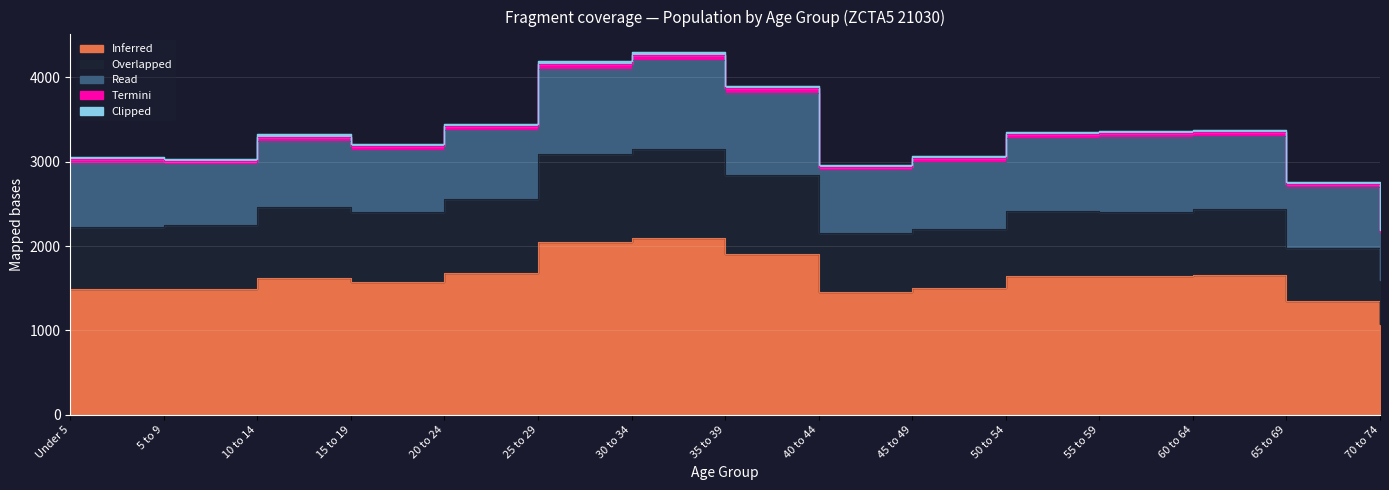

At which label is Inferred closest to 1591?

15 to 19